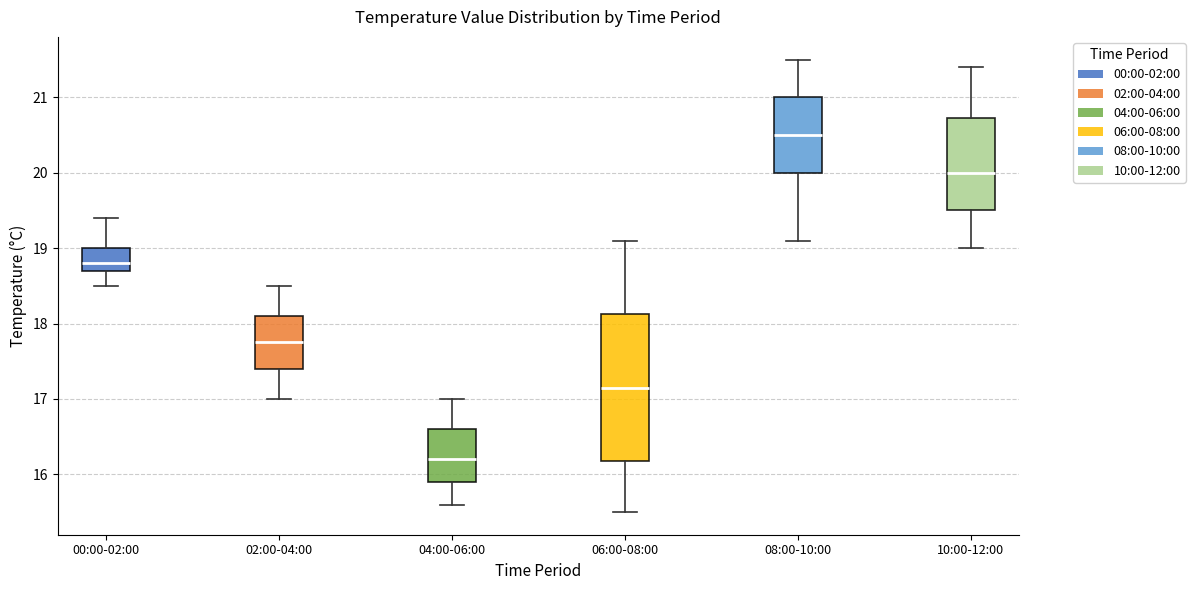

Reading left to right, read every box against the y-axis: the position of its median line, the range the box covers, and the ends of its whiskers. The values are not printed on the chart, so give them approximately, as read against the axis.

00:00-02:00: median 18.8, box 18.7 to 19.0, whiskers 18.5 to 19.4
02:00-04:00: median 17.8, box 17.4 to 18.1, whiskers 17.0 to 18.5
04:00-06:00: median 16.2, box 15.9 to 16.6, whiskers 15.6 to 17.0
06:00-08:00: median 17.2, box 16.2 to 18.1, whiskers 15.5 to 19.1
08:00-10:00: median 20.5, box 20.0 to 21.0, whiskers 19.1 to 21.5
10:00-12:00: median 20.0, box 19.5 to 20.7, whiskers 19.0 to 21.4